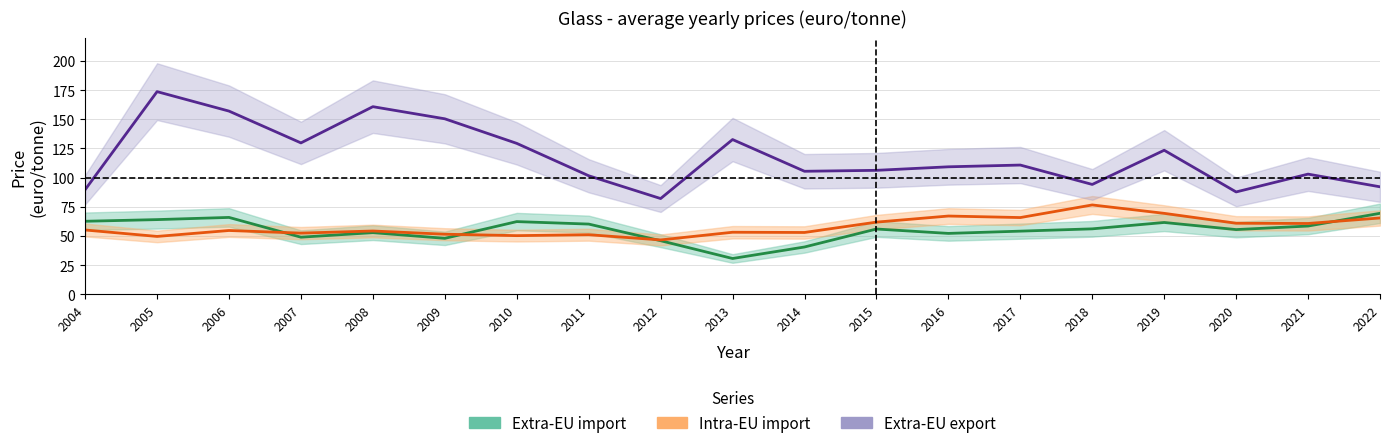

What is the difference between the maximum and minimum values in the Extra-EU import series?

38.7